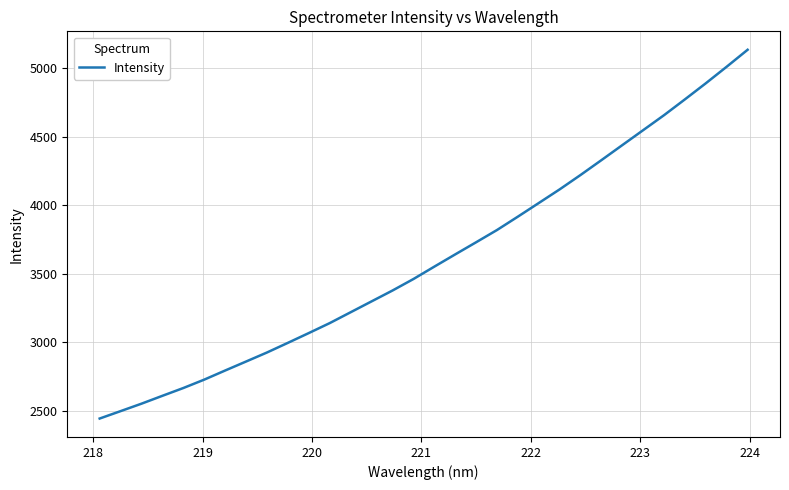

How many lines are shown in the chart?

1